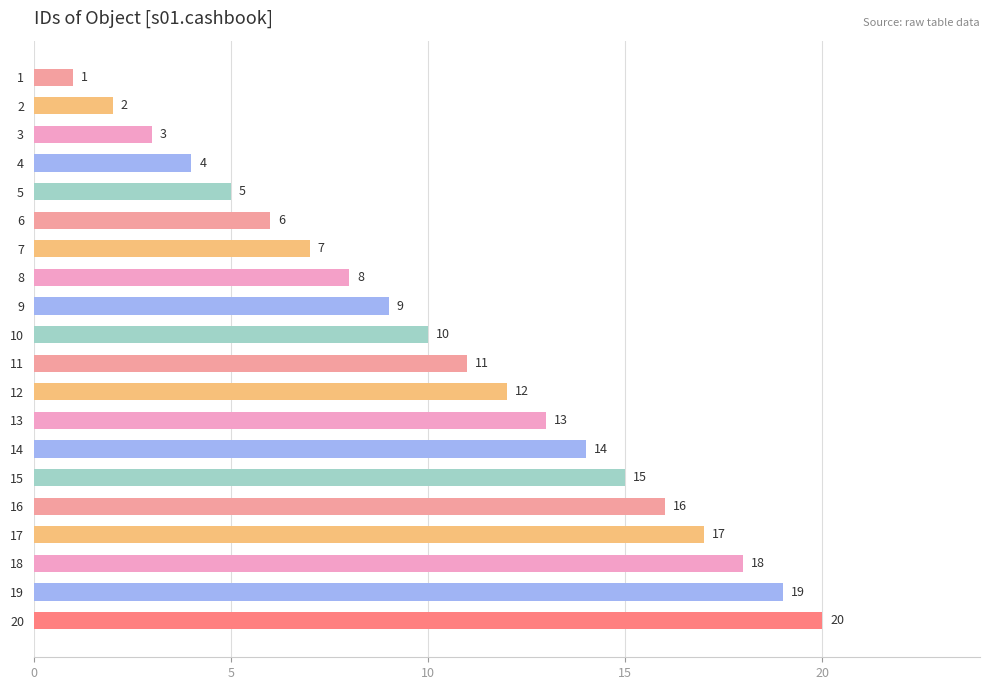

Count the number of categories in the chart.

20